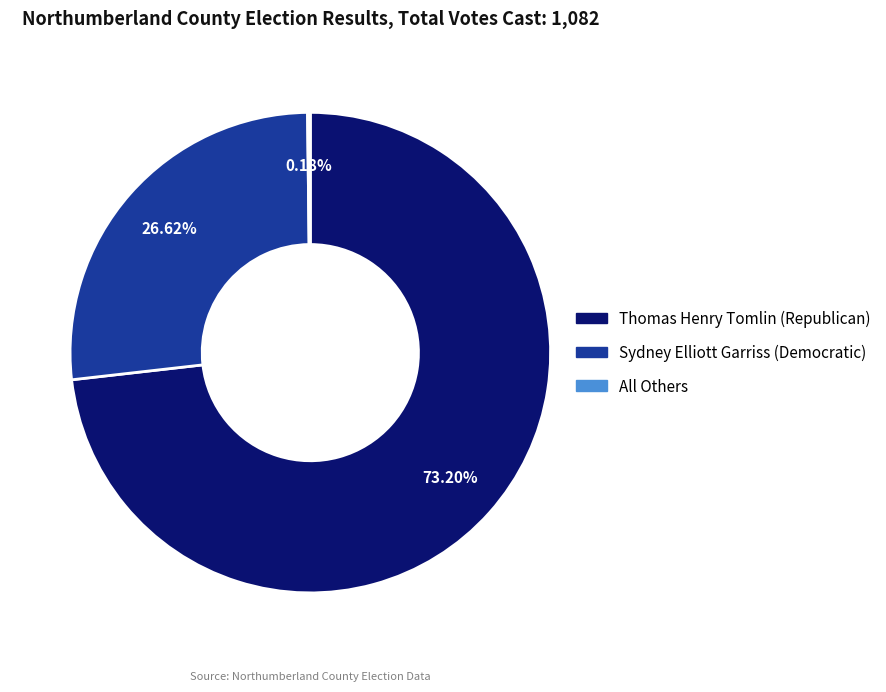

Combined, do Sydney Elliott Garriss (Democratic) and Thomas Henry Tomlin (Republican) account for over 50%?

Yes